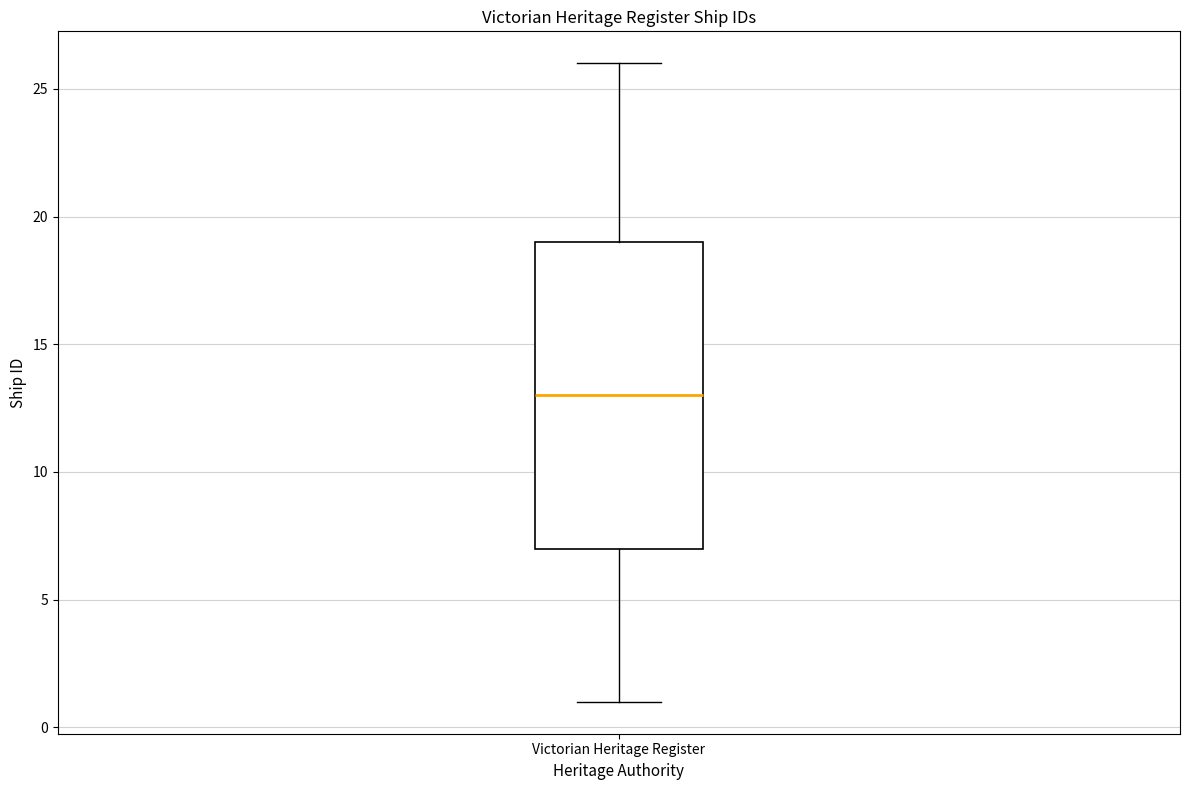

Read this box plot against the y-axis: the position of the median line, the range covered by the box, and the ends of both whiskers. The values are not printed on the chart, so give them approximately, as read against the axis.

median 13, box 7 to 19, whiskers 1 to 26